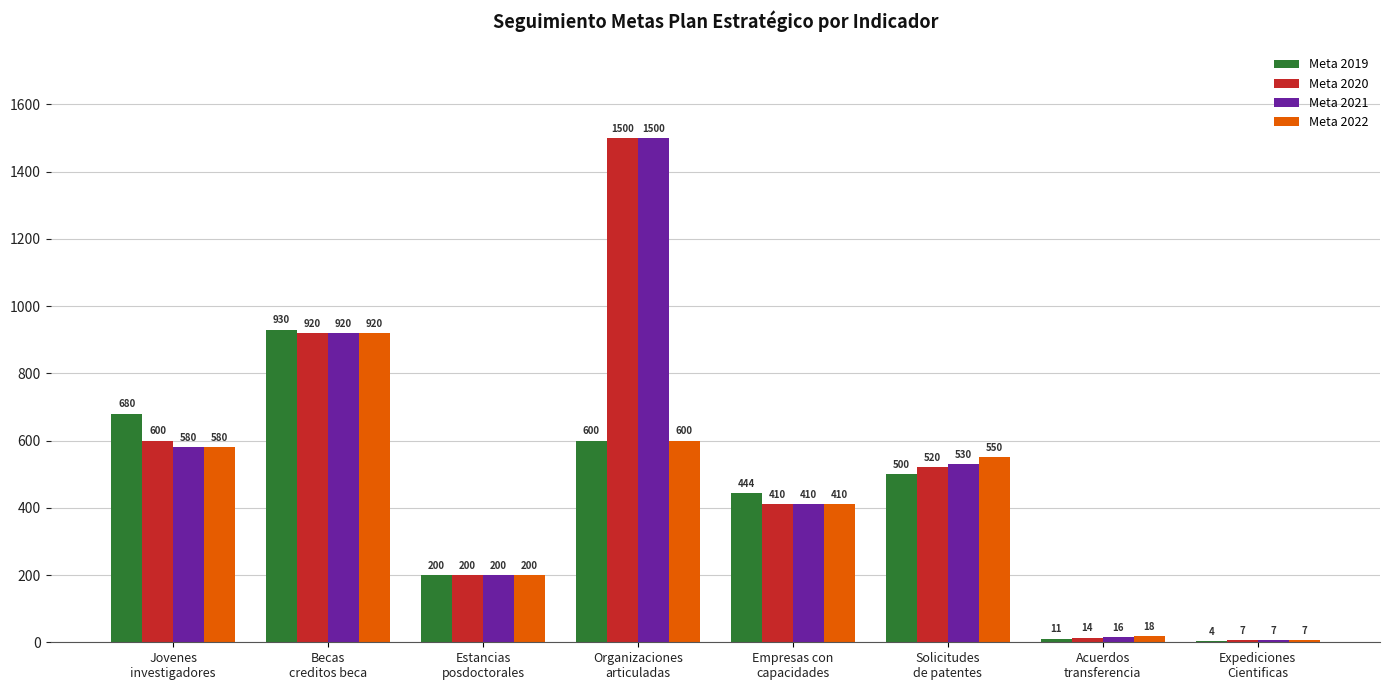

Where is Meta 2020 nearest to the value 753?

Jovenes
investigadores